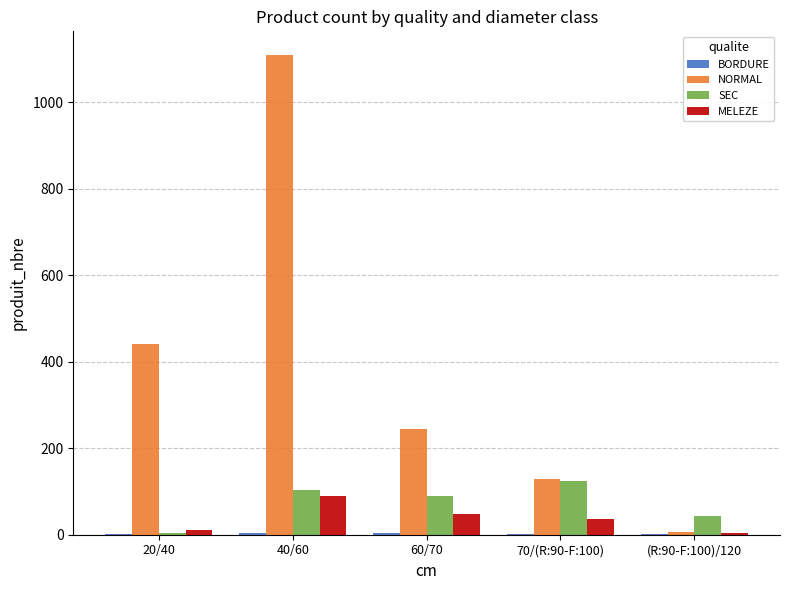

Which series has the largest total across all categories?

NORMAL